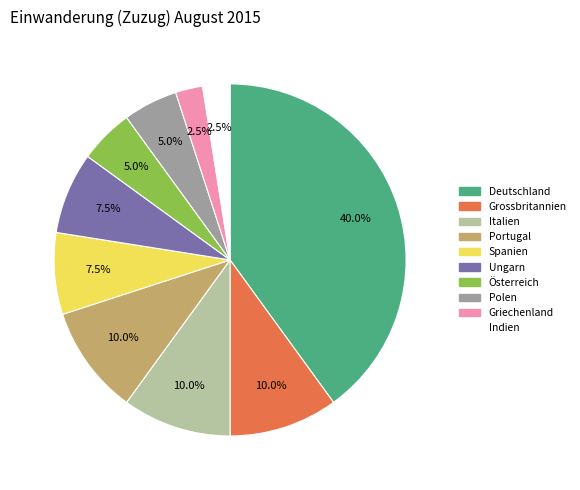

Between Österreich and Deutschland, which is larger?

Deutschland